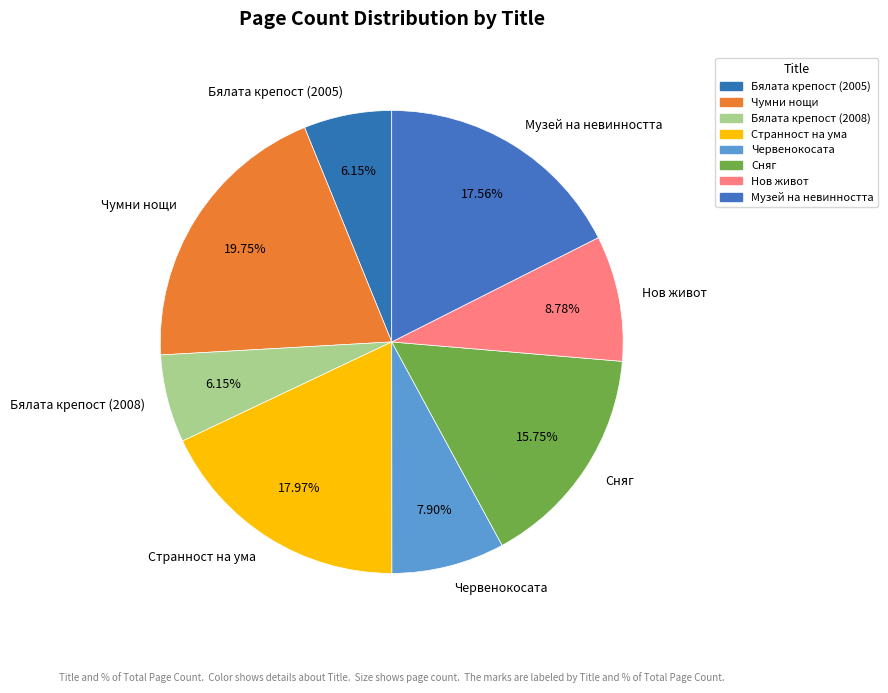

How many slices are in this pie chart?

8